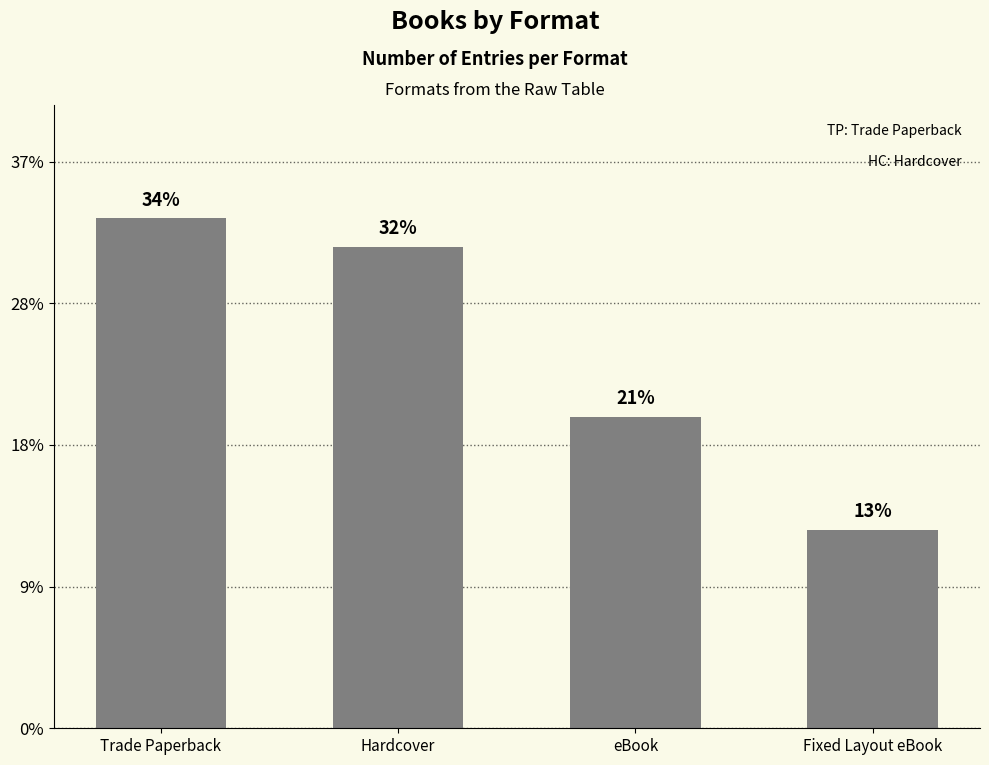

What is the label of the 4th bar from the right?

Trade Paperback